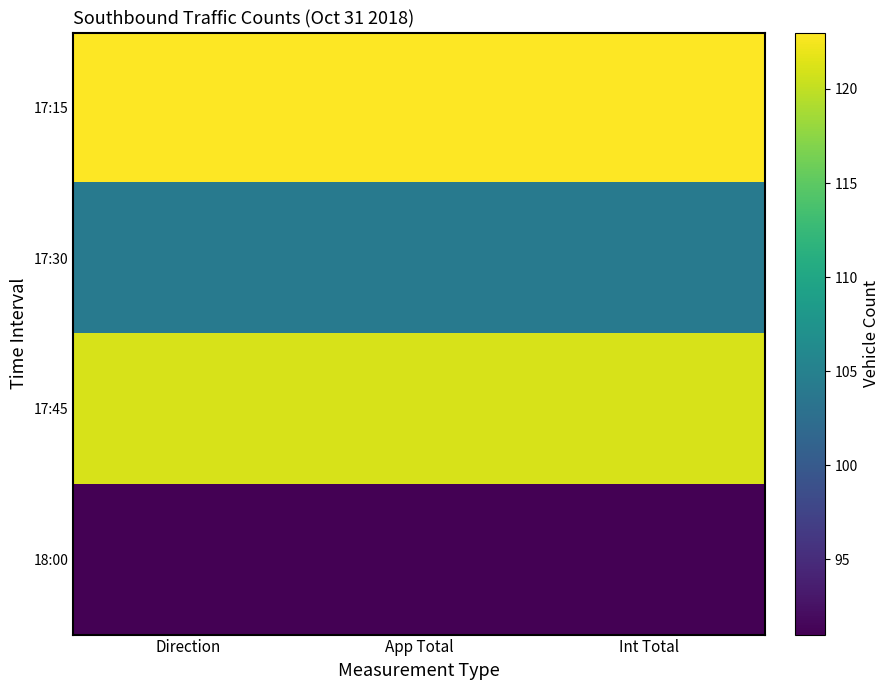

At which category is the sum across all series the highest?

Direction